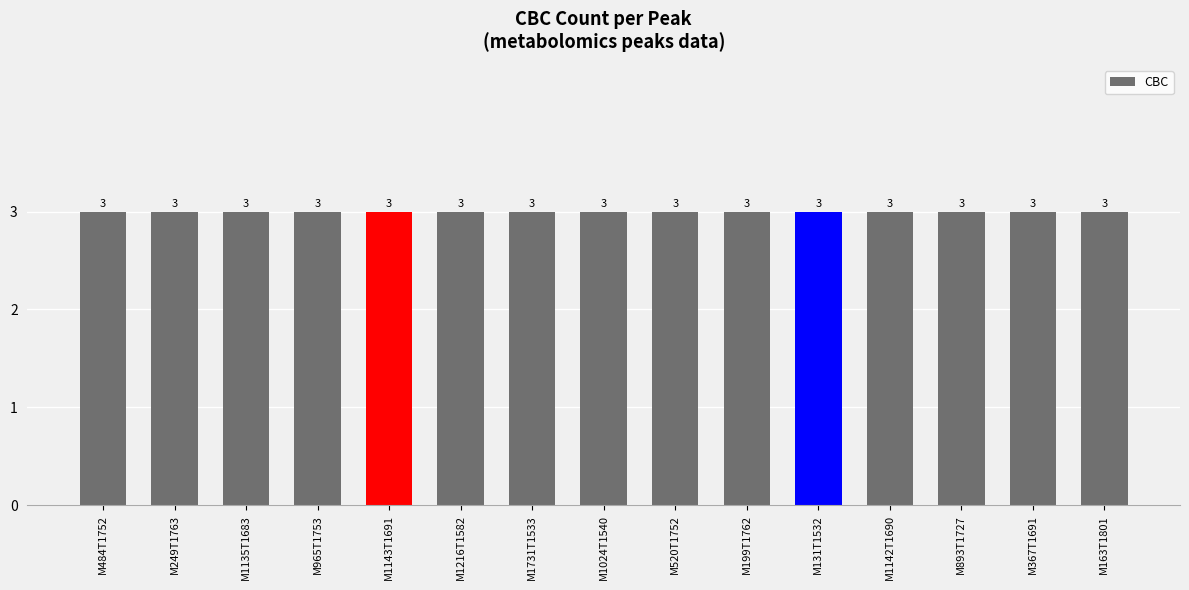

At which category is the sum across all series the highest?

M484T1752